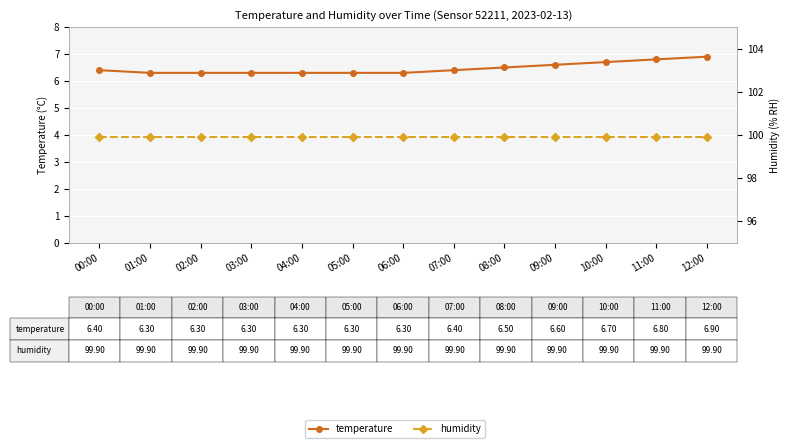

True or false: humidity and temperature cross at least once.

False